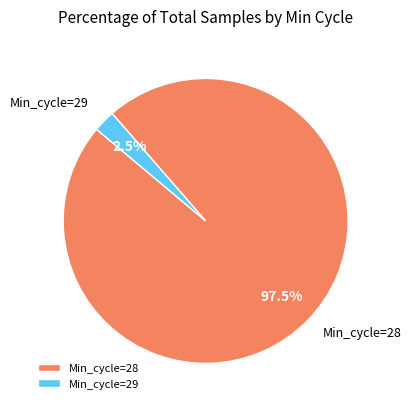

Which slice is the largest?

Min_cycle=28